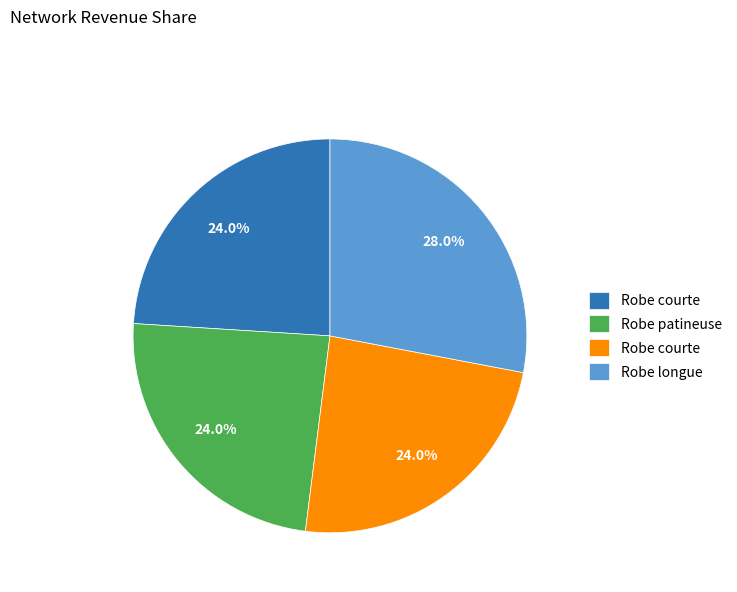

Does any single category account for the majority?

No